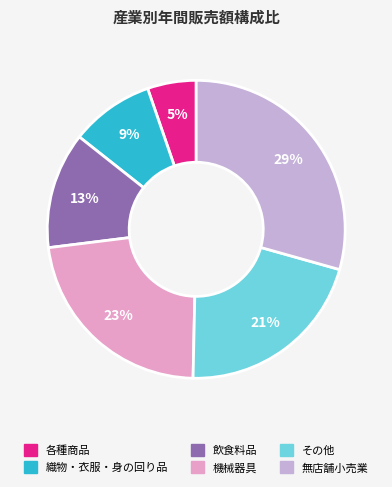

Is it true that 機械器具 is 16% of the pie?

False